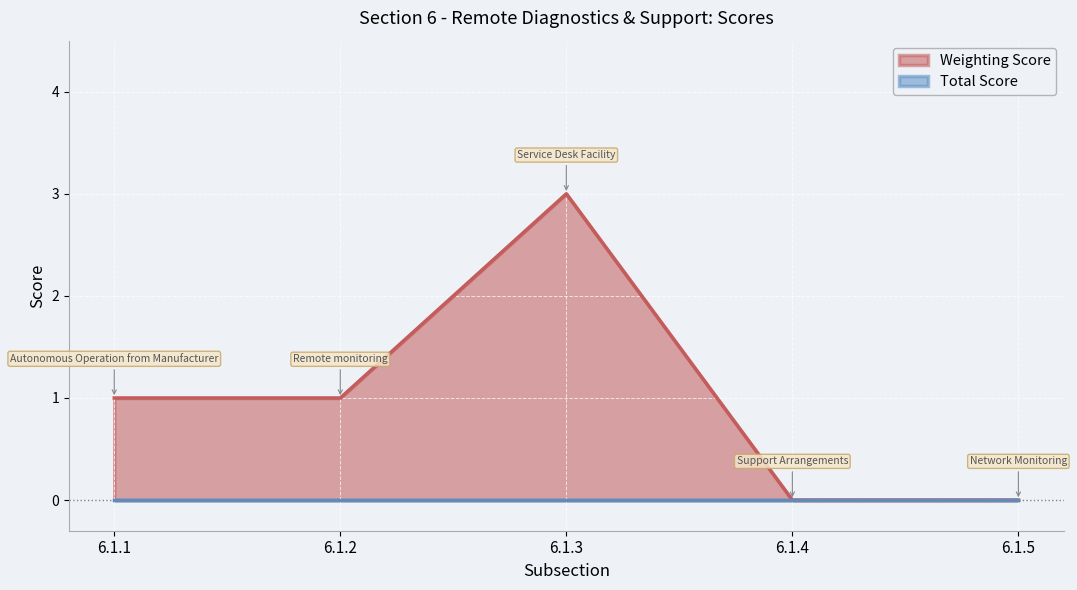

Where is the first local maximum?

6.1.3